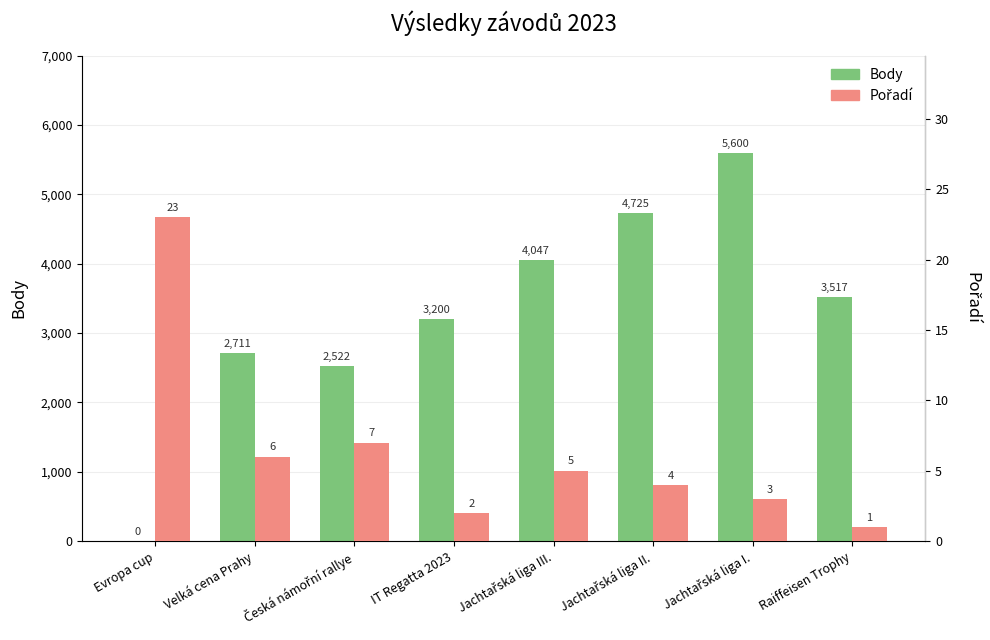

At how many categories does at least one series exceed 1042?

7